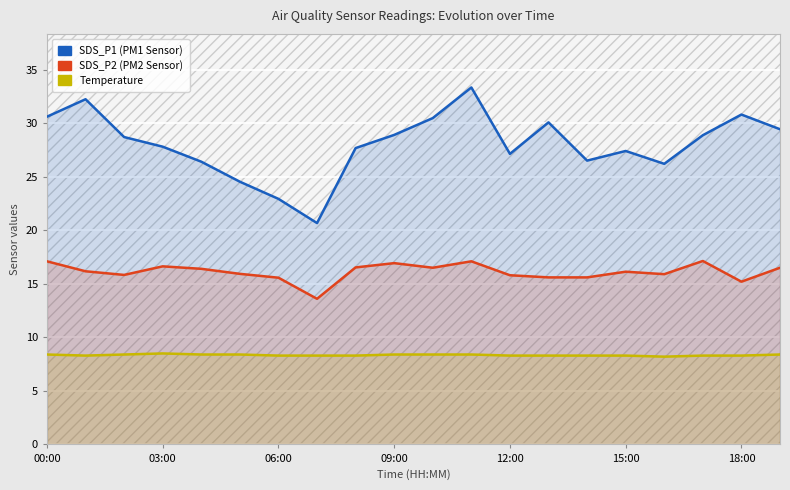

The value of SDS_P1 at 17 is 28.9. True or false?

True